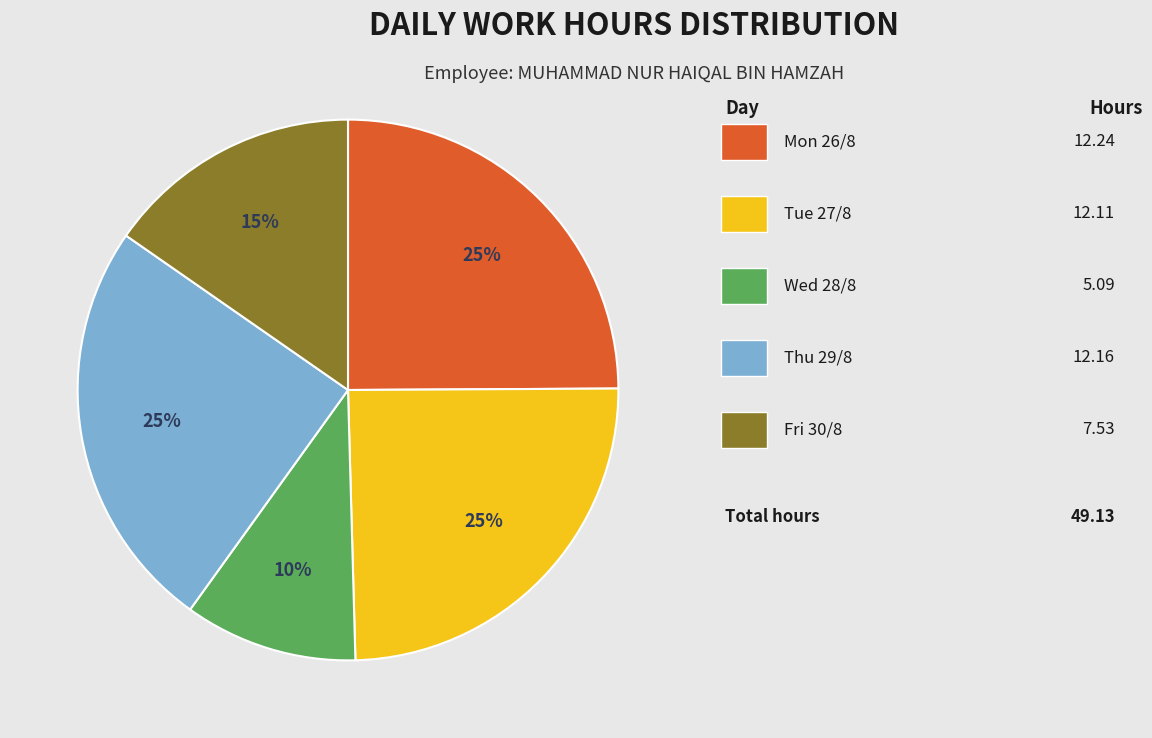

To the nearest percent, what is the difference between the largest and smallest slice percentages?

15%